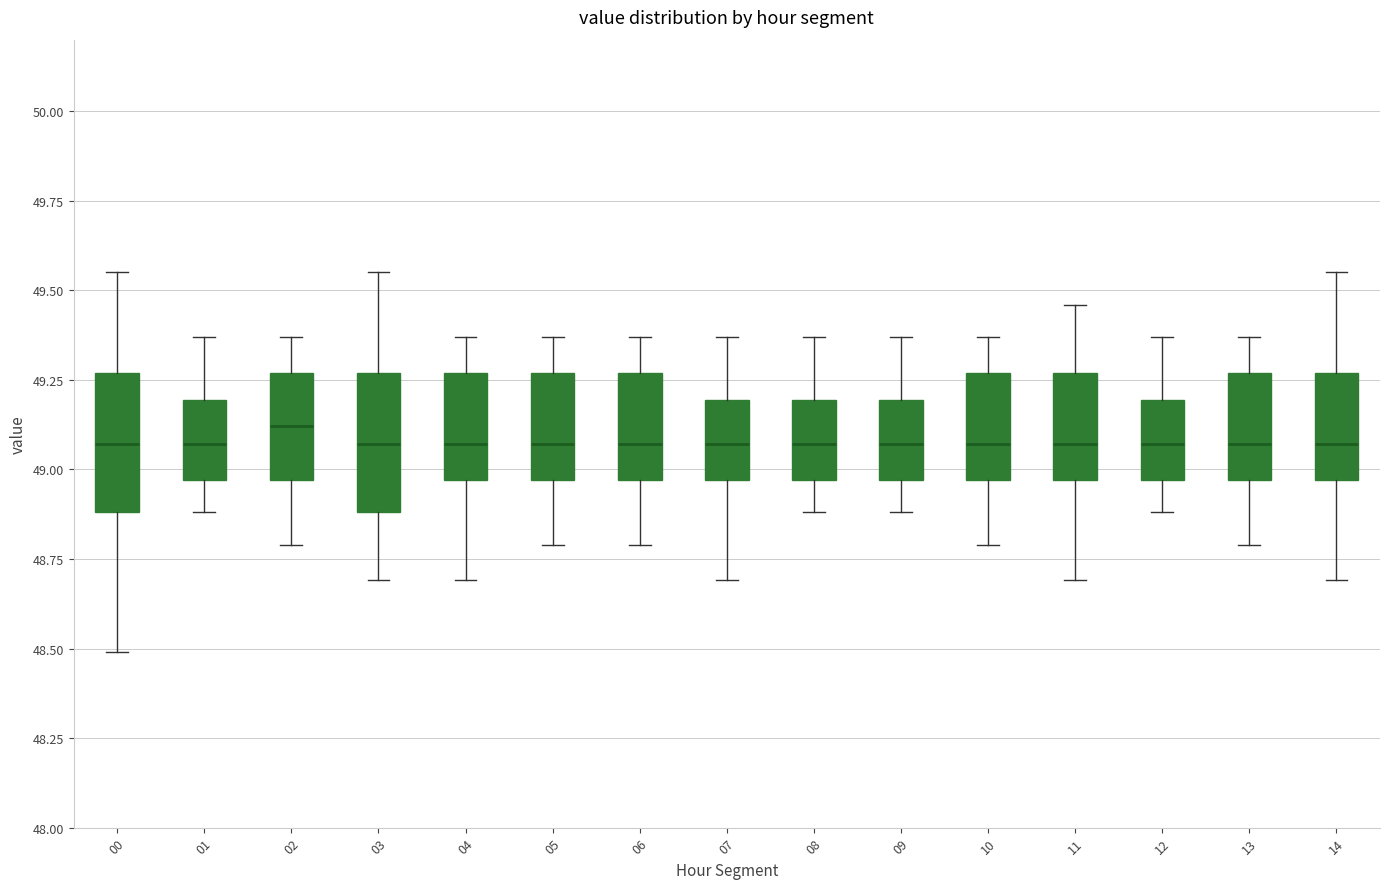

Reading left to right, read every box against the y-axis: the position of its median line, the range the box covers, and the ends of its whiskers. The values are not printed on the chart, so give them approximately, as read against the axis.

00: median 49.05, box 48.90 to 49.25, whiskers 48.50 to 49.55
01: median 49.05, box 48.95 to 49.20, whiskers 48.90 to 49.35
02: median 49.10, box 48.95 to 49.25, whiskers 48.80 to 49.35
03: median 49.05, box 48.90 to 49.25, whiskers 48.70 to 49.55
04: median 49.05, box 48.95 to 49.25, whiskers 48.70 to 49.35
05: median 49.05, box 48.95 to 49.25, whiskers 48.80 to 49.35
06: median 49.05, box 48.95 to 49.25, whiskers 48.80 to 49.35
07: median 49.05, box 48.95 to 49.20, whiskers 48.70 to 49.35
08: median 49.05, box 48.95 to 49.20, whiskers 48.90 to 49.35
09: median 49.05, box 48.95 to 49.20, whiskers 48.90 to 49.35
10: median 49.05, box 48.95 to 49.25, whiskers 48.80 to 49.35
11: median 49.05, box 48.95 to 49.25, whiskers 48.70 to 49.45
12: median 49.05, box 48.95 to 49.20, whiskers 48.90 to 49.35
13: median 49.05, box 48.95 to 49.25, whiskers 48.80 to 49.35
14: median 49.05, box 48.95 to 49.25, whiskers 48.70 to 49.55